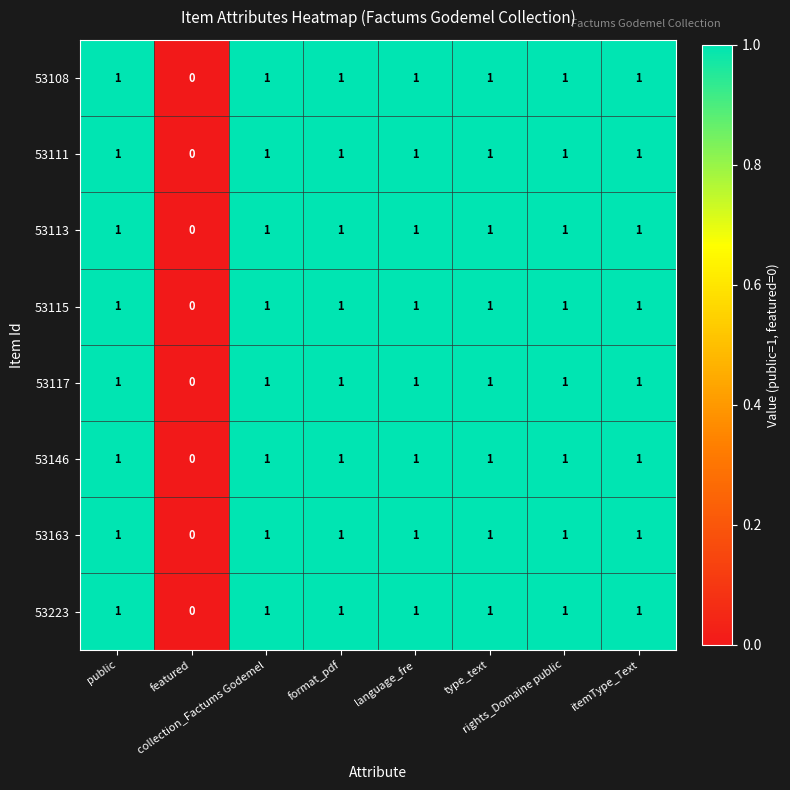

Count the 53223 values in the range 1 to 2.

7